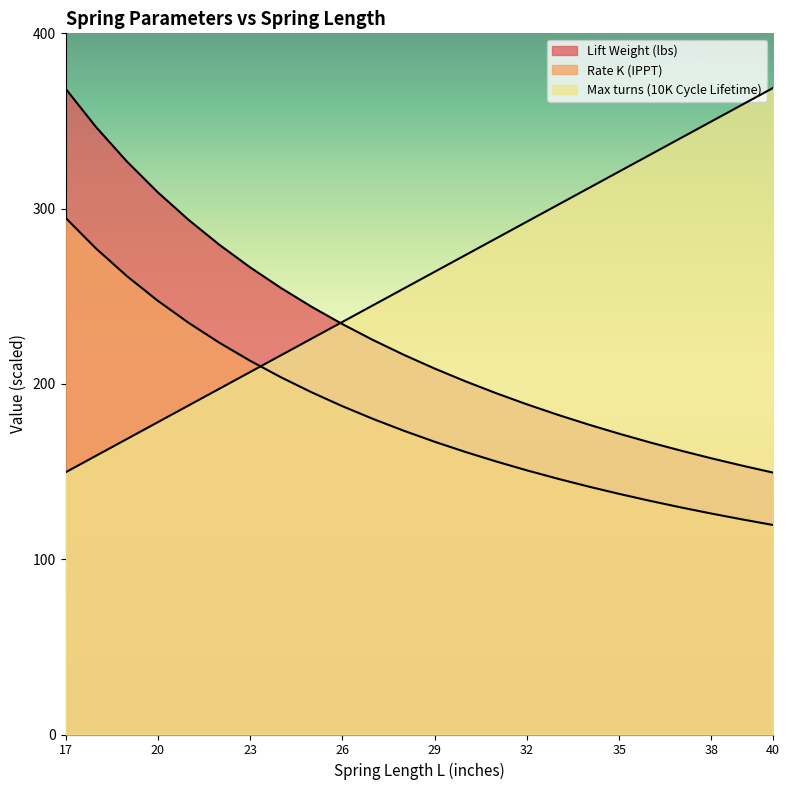

What is the value of the Rate K (IPPT) point at the 20th from the left?

133.3